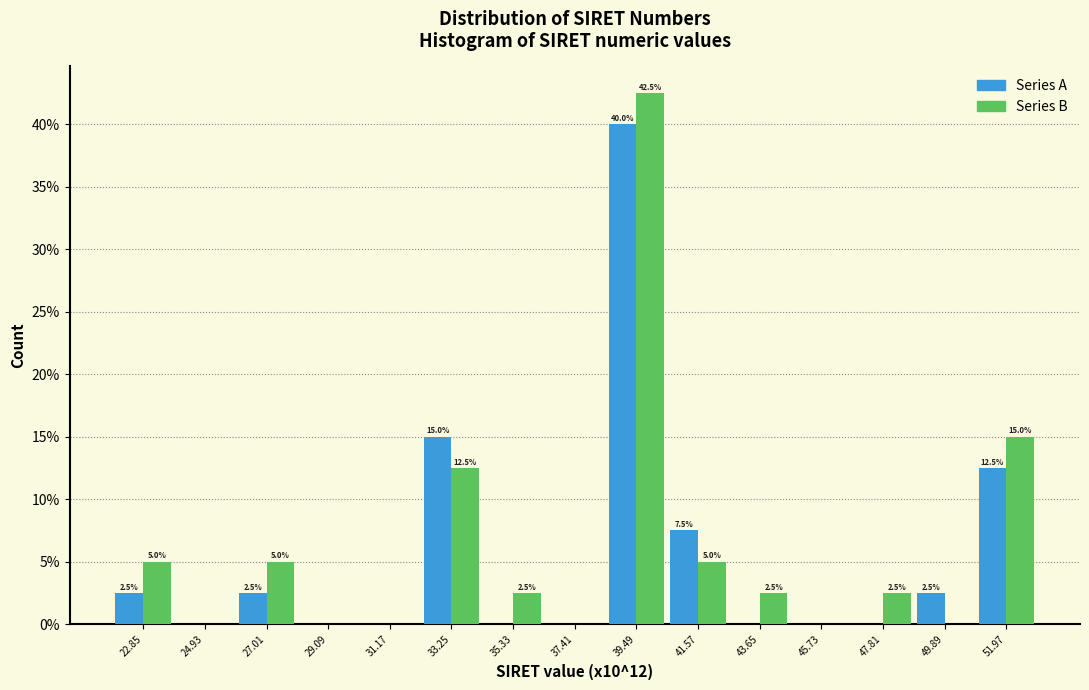

In the Series A series, which range on the x-axis has the tallest bar?

38.5 to 40.5